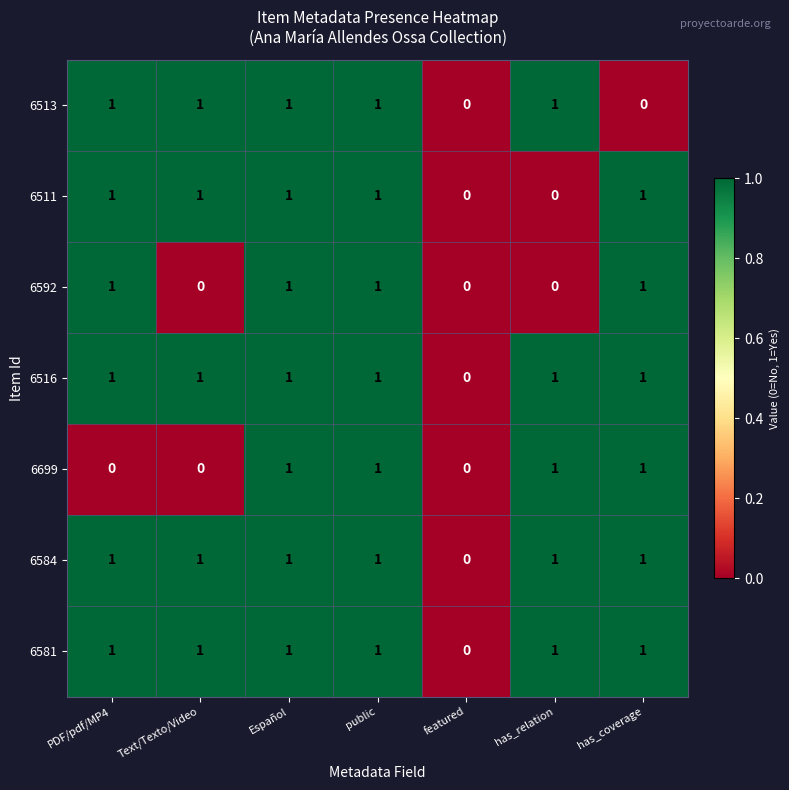

What is the total value across all series at Text/Texto/Video?

5